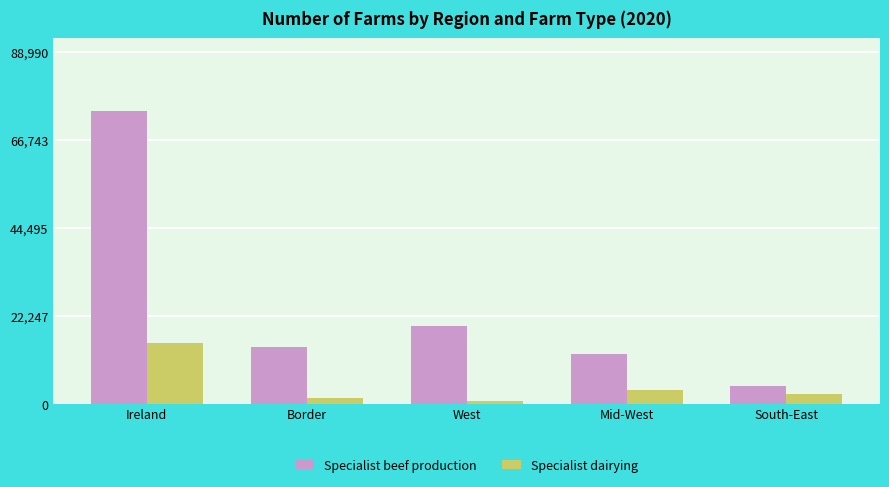

Reading left to right, transcribe all the data shown in this chart.

Specialist beef production: Ireland=74159	Border=14508	West=19672	Mid-West=12542	South-East=4497
Specialist dairying: Ireland=15319	Border=1407	West=792	Mid-West=3397	South-East=2428